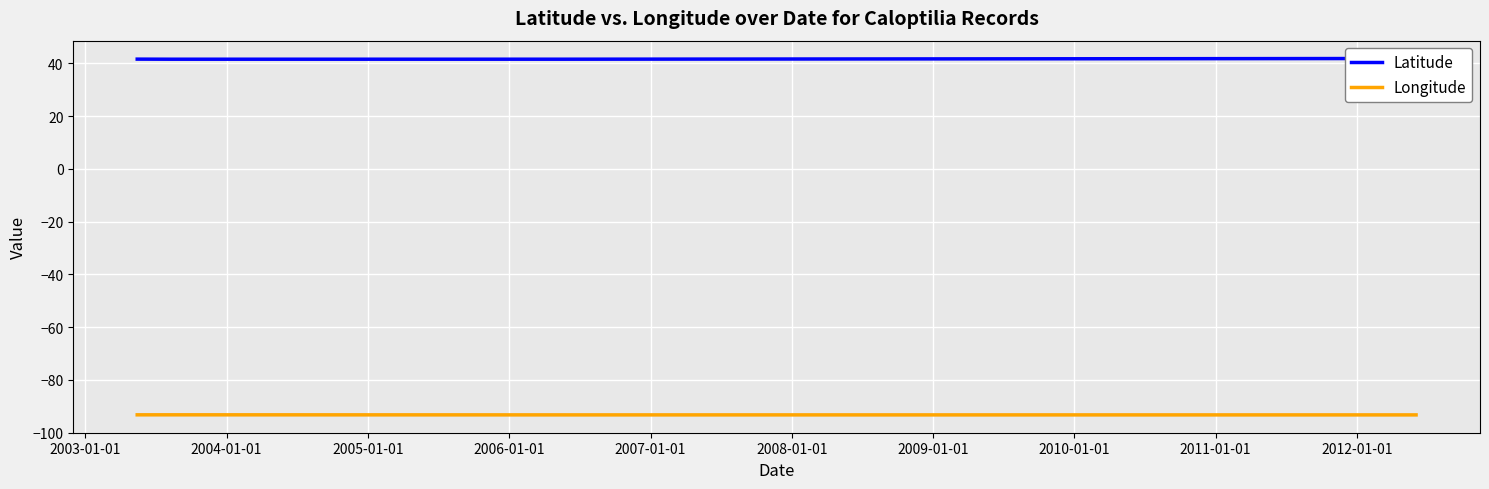

What is the label of the 6th point from the left?

2007-01-01